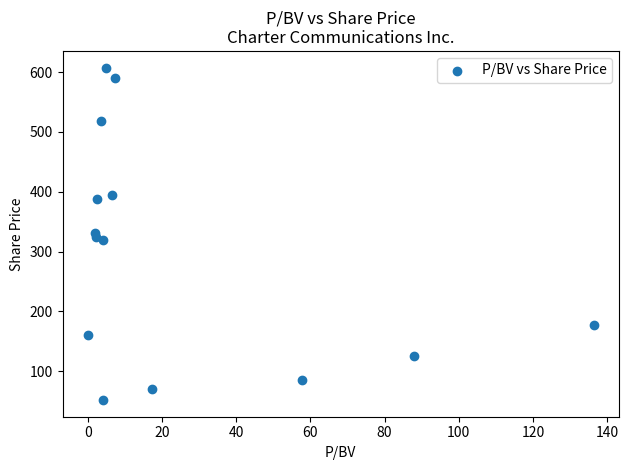

What is the range of Y values (max minus min)?

555.7